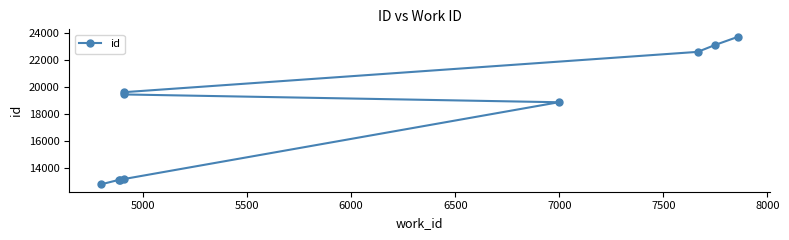

What is the sum of all values?

179621